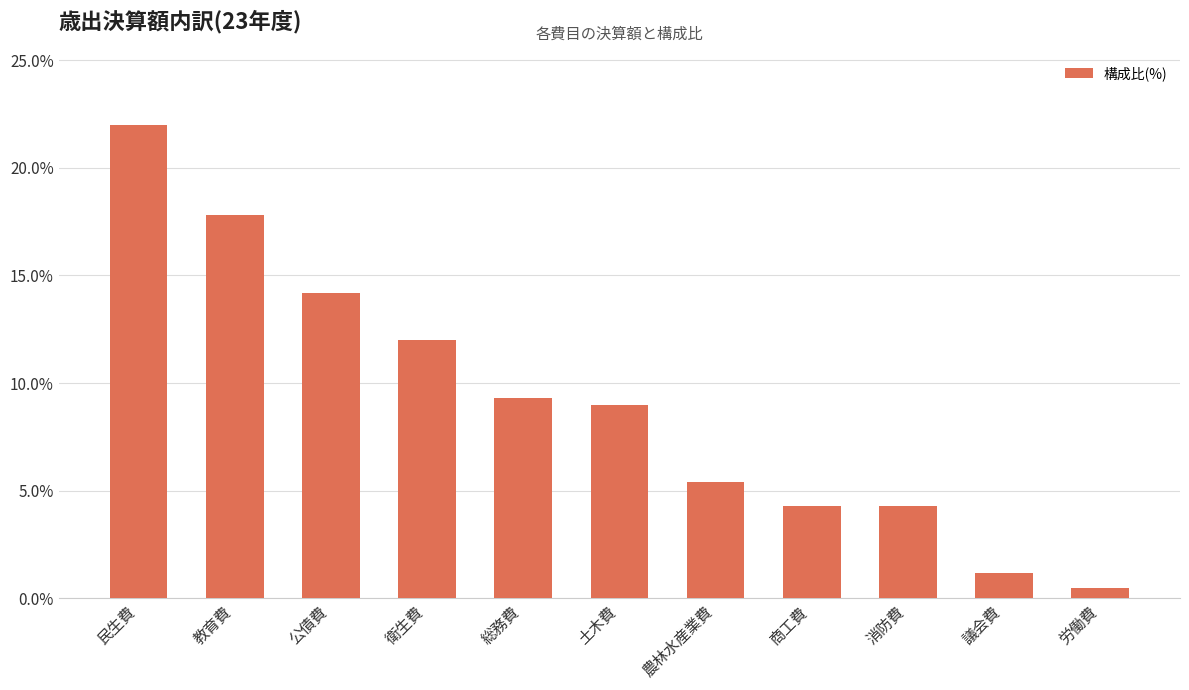

How many data points does each series have?

11